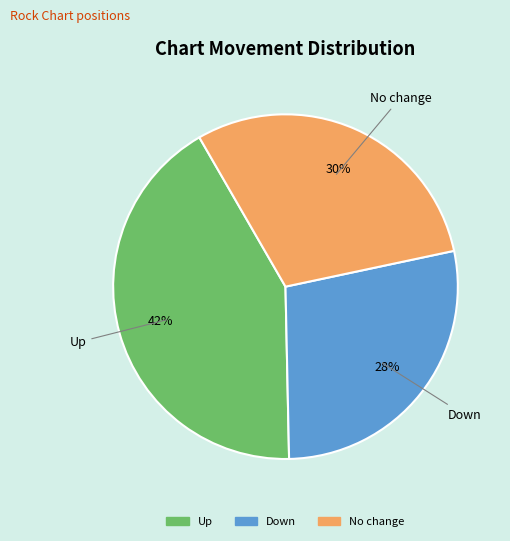

Is there any slice that represents more than half of the pie?

No